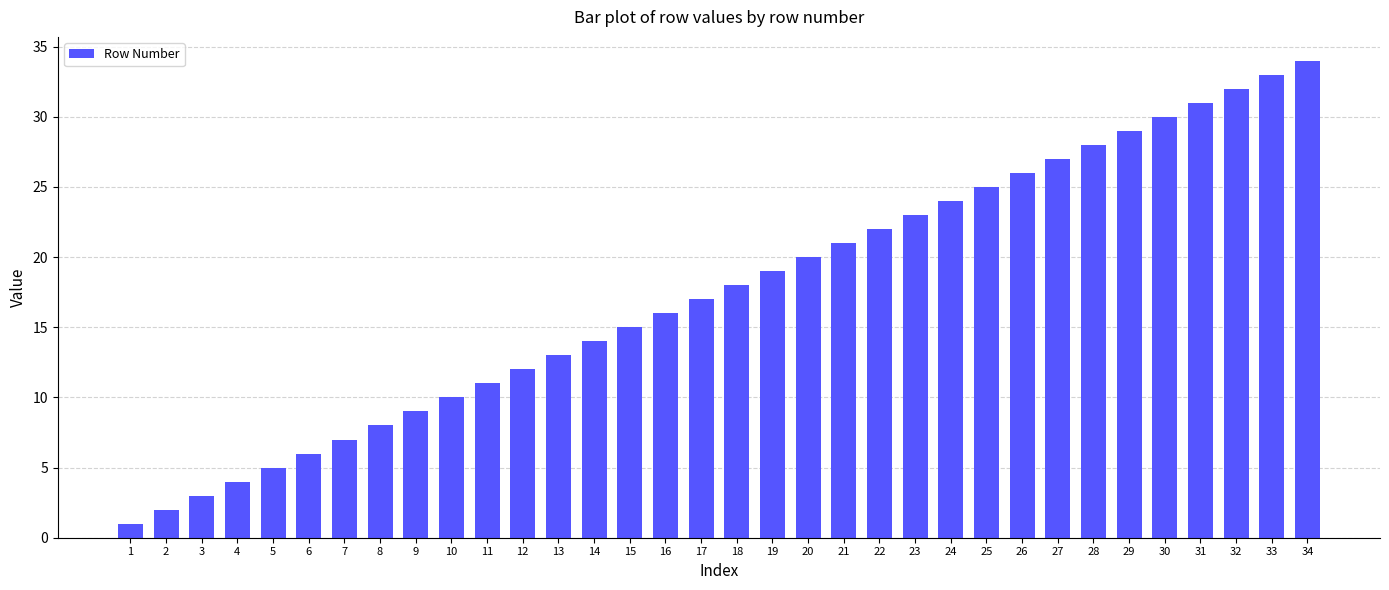

Reading left to right, extract all data points from this chart.

1=1	2=2	3=3	4=4	5=5	6=6	7=7	8=8	9=9	10=10	11=11	12=12	13=13	14=14	15=15	16=16	17=17	18=18	19=19	20=20	21=21	22=22	23=23	24=24	25=25	26=26	27=27	28=28	29=29	30=30	31=31	32=32	33=33	34=34